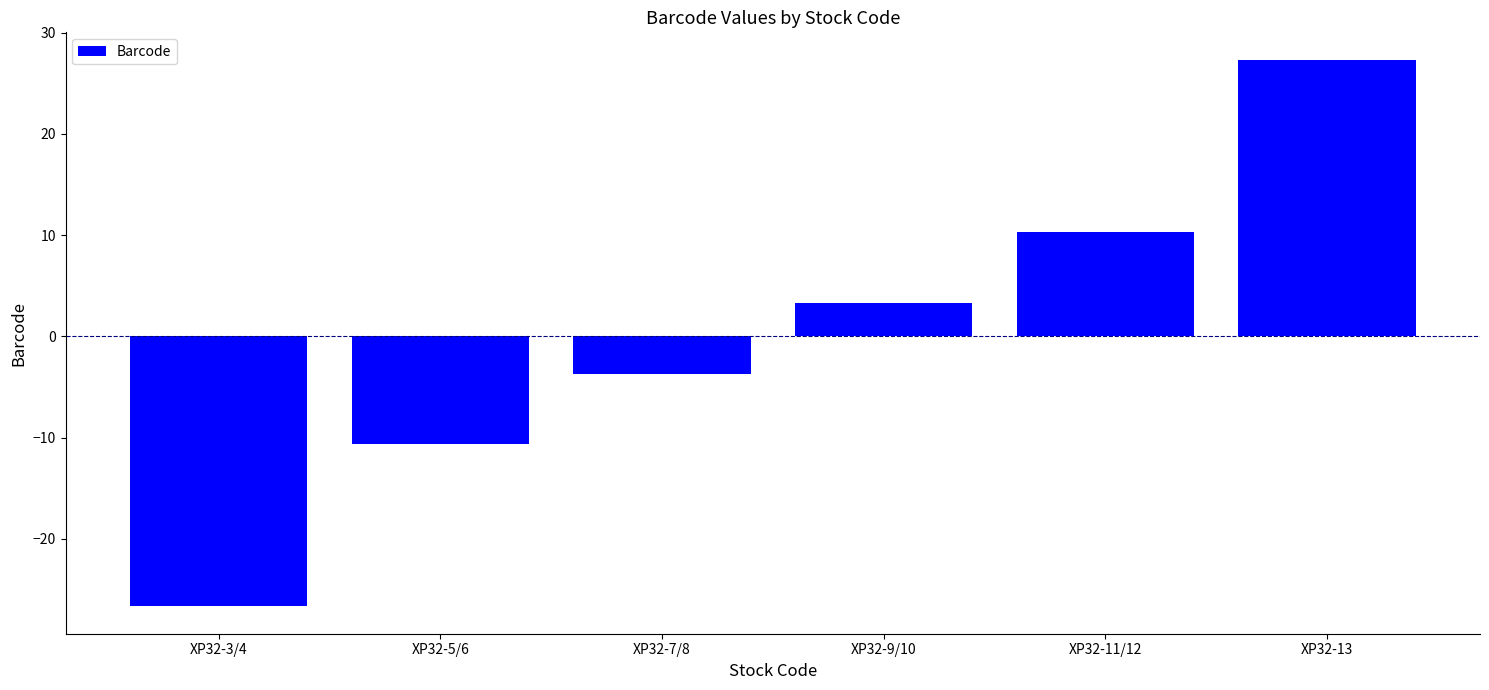

How many values are above zero?

3